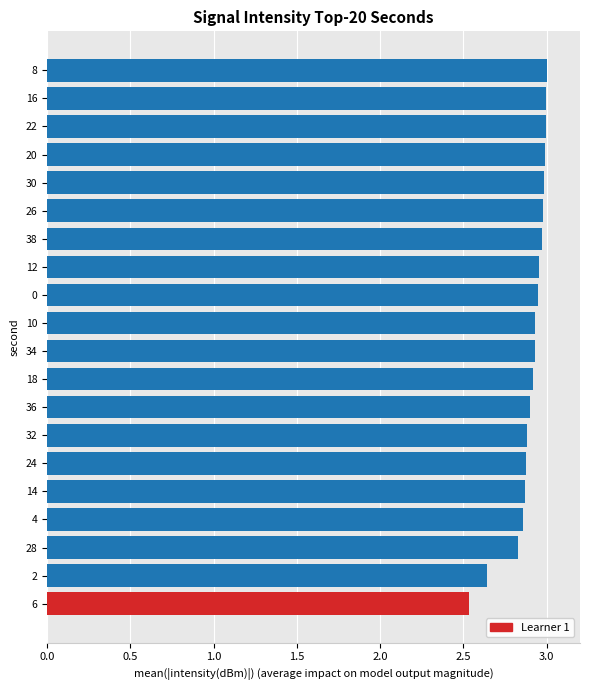

The value at 12 is 3.9. True or false?

False